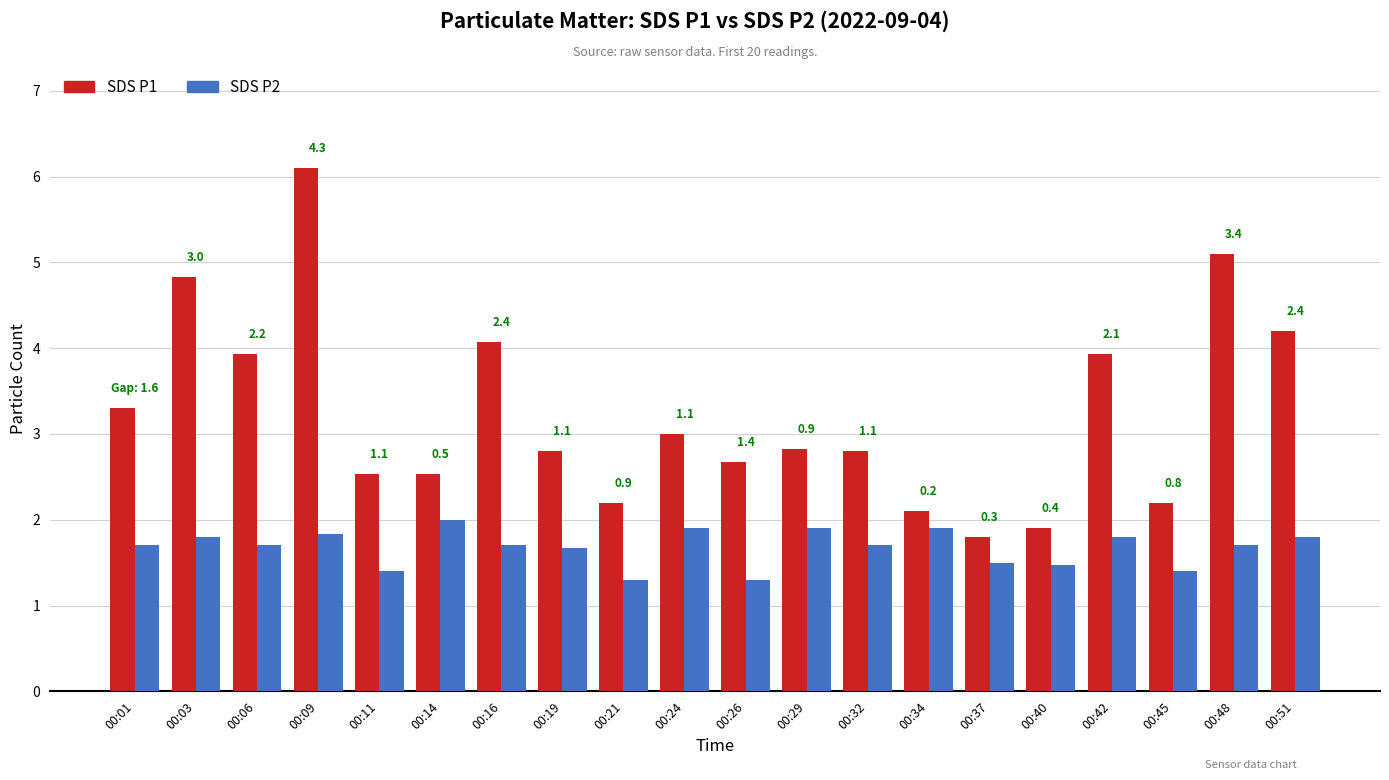

What is the total value across all series at 00:06?

5.6